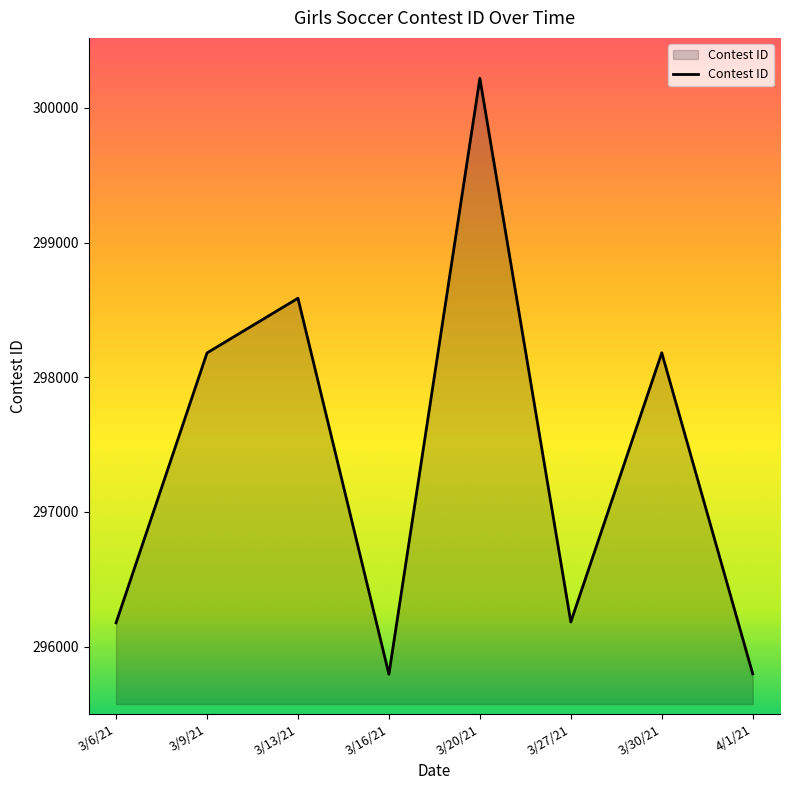

Which label corresponds to the largest value in the chart?

3/20/21